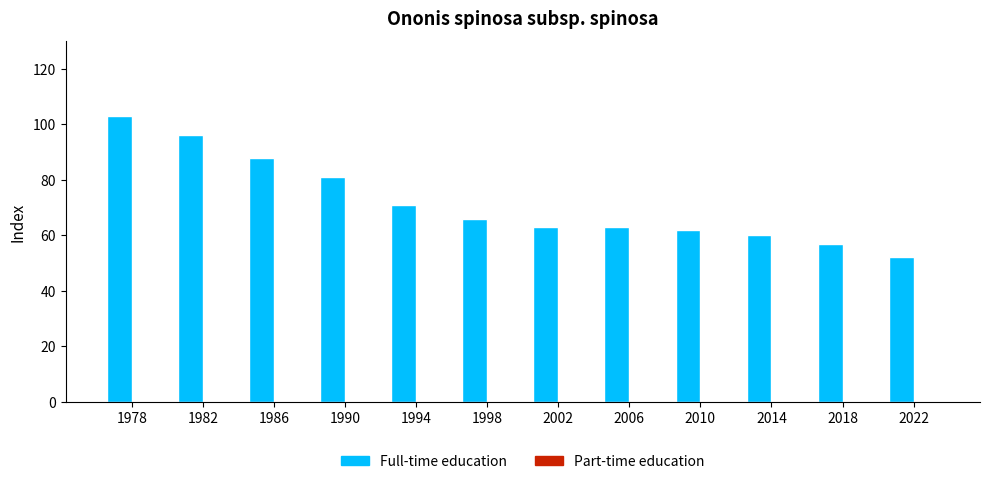

What is the maximum value shown in the chart?

103